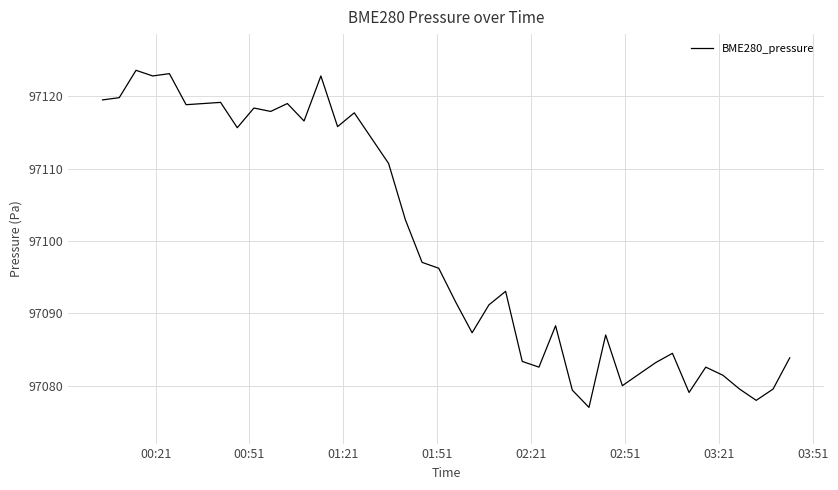

What is the maximum value shown in the chart?

97123.6